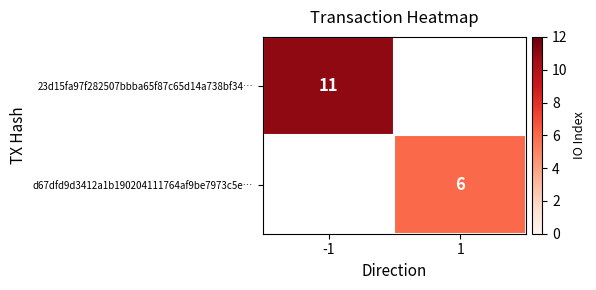

How many values in 23d15fa97f282507bbba65f87c65d14a738bf34… are above zero?

1